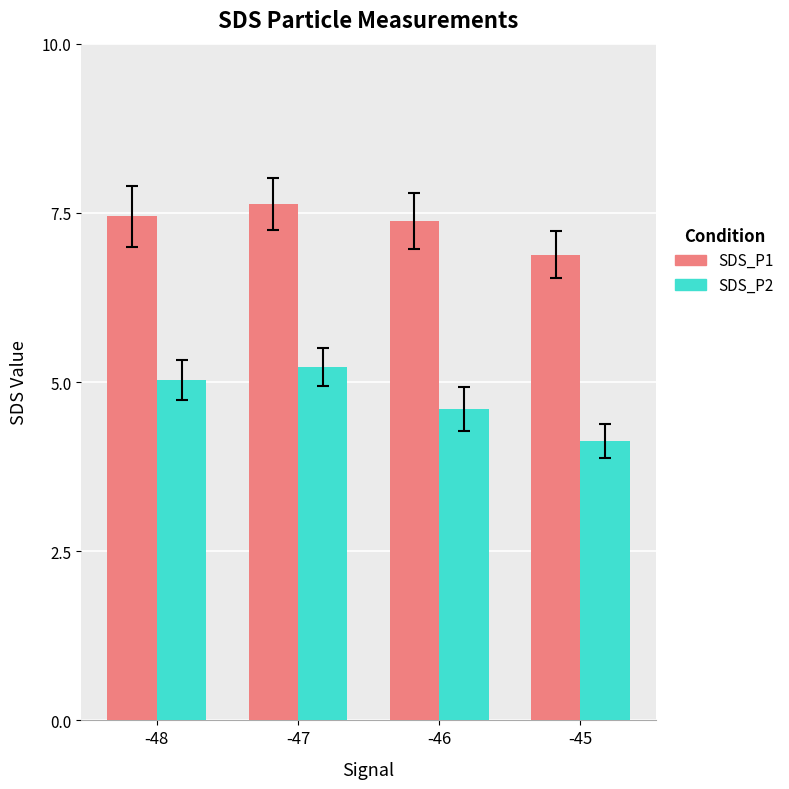

Is the value of SDS_P2 at -47 greater than the value of SDS_P1 at -45?

No